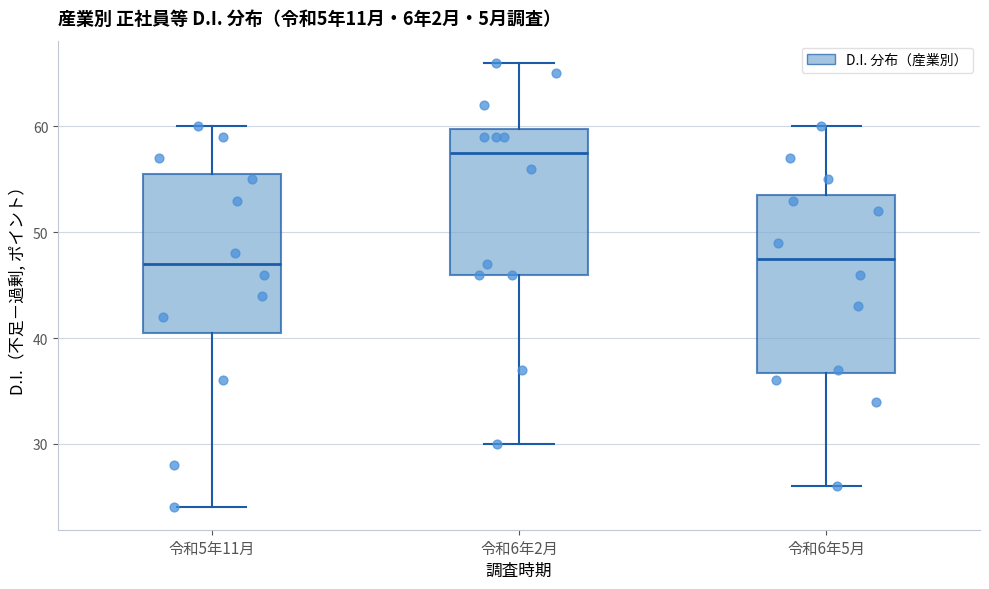

Comparing the boxes themselves (not the whiskers), which one is the tallest?

令和6年5月